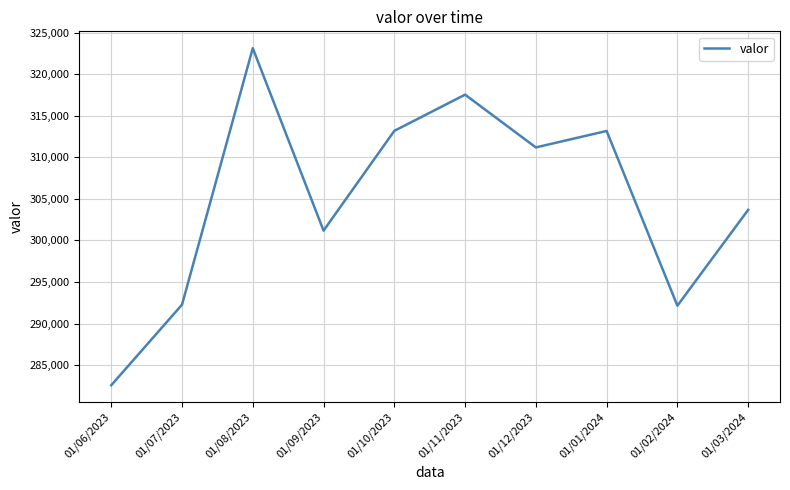

Is it true that the value at 01/07/2023 is 292274?

True